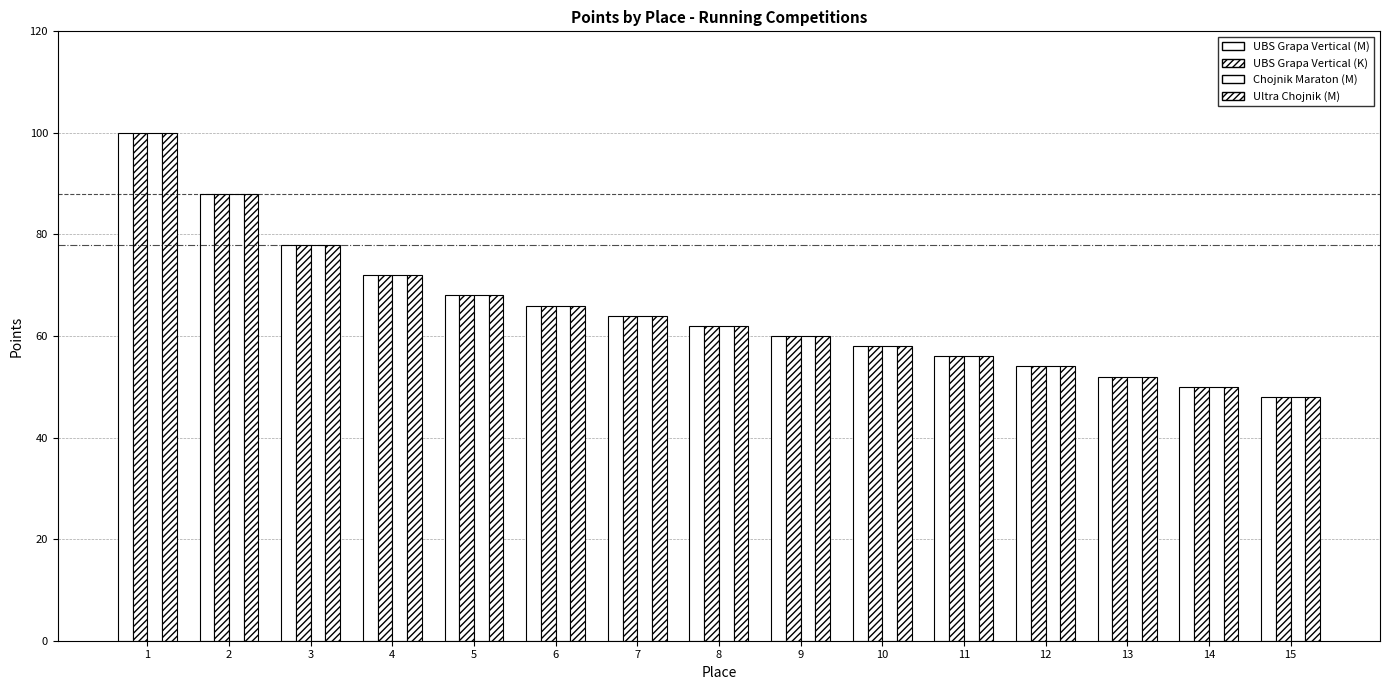

How many bars are there in each group?

4